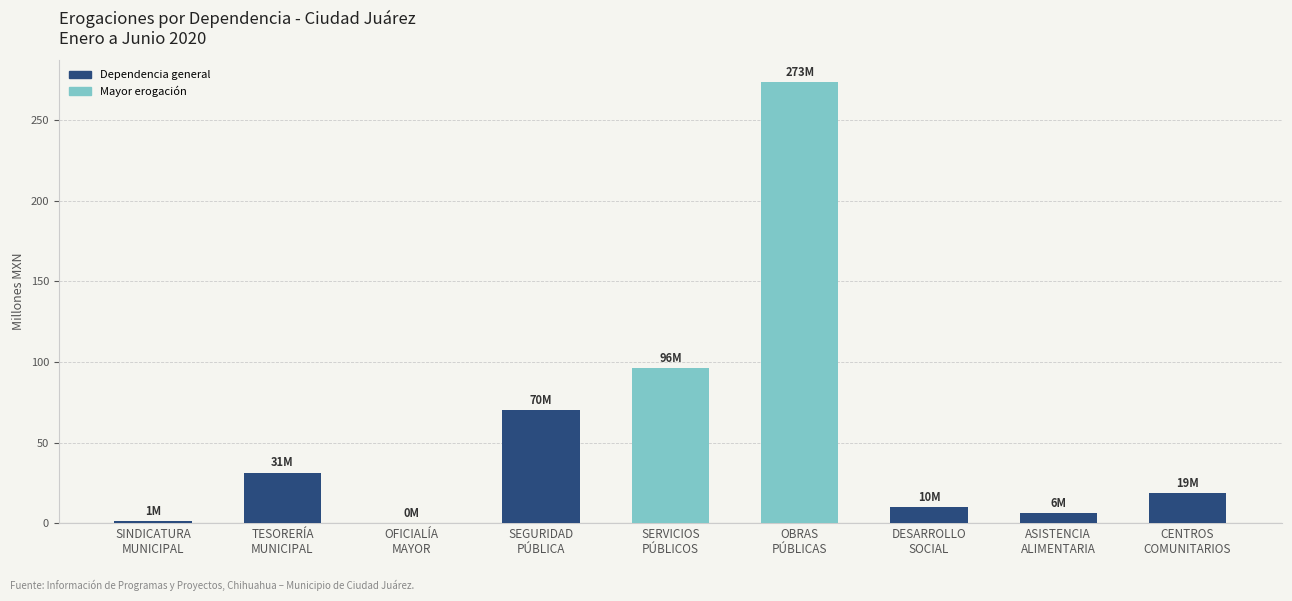

What is the greatest value displayed?

273.4